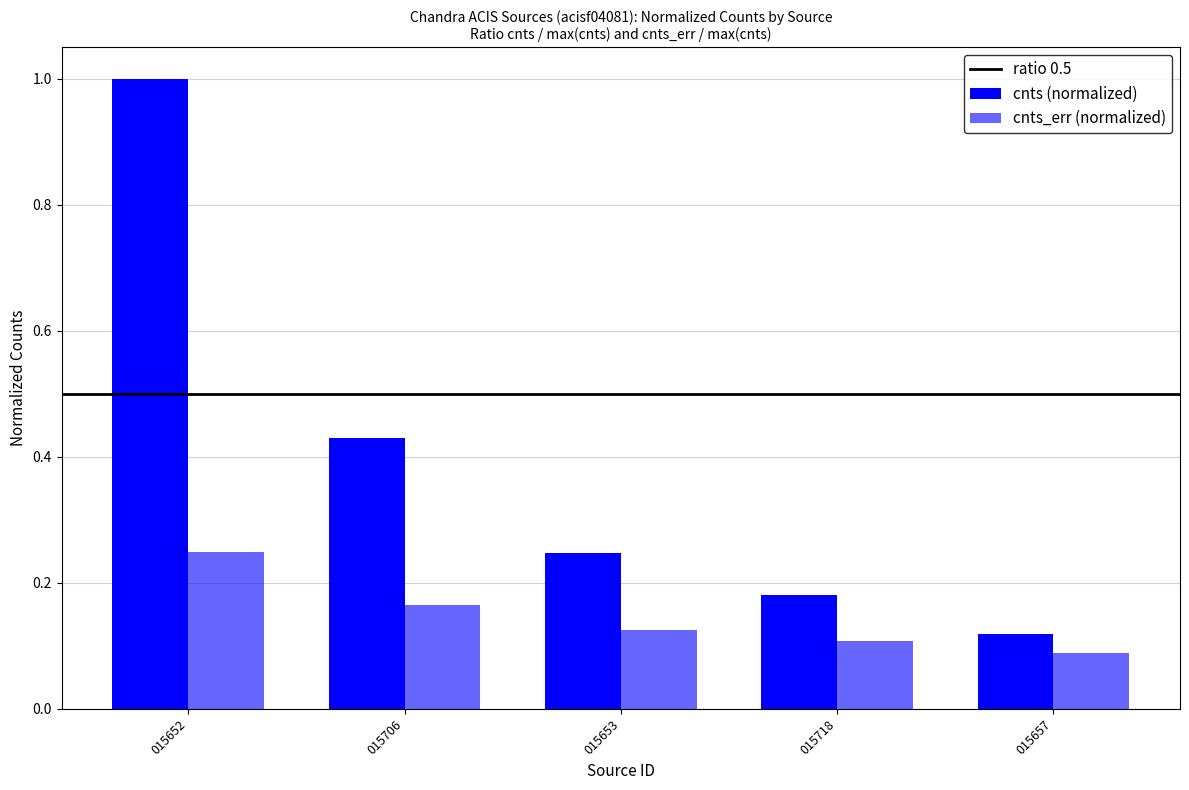

Reading left to right, extract all data points from this chart.

1.0	0.4	0.2	0.2	0.1